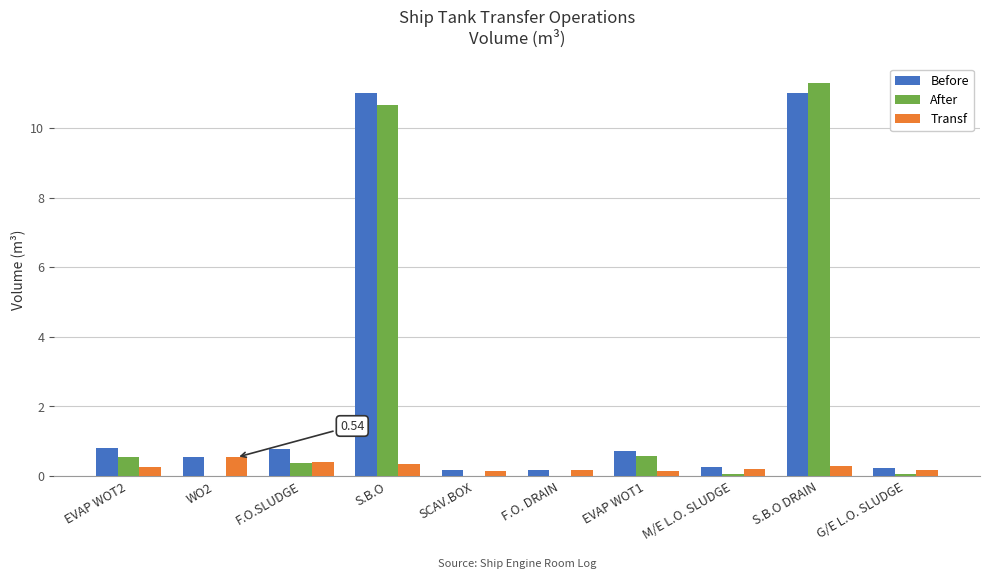

Which series has the widest spread of values?

After